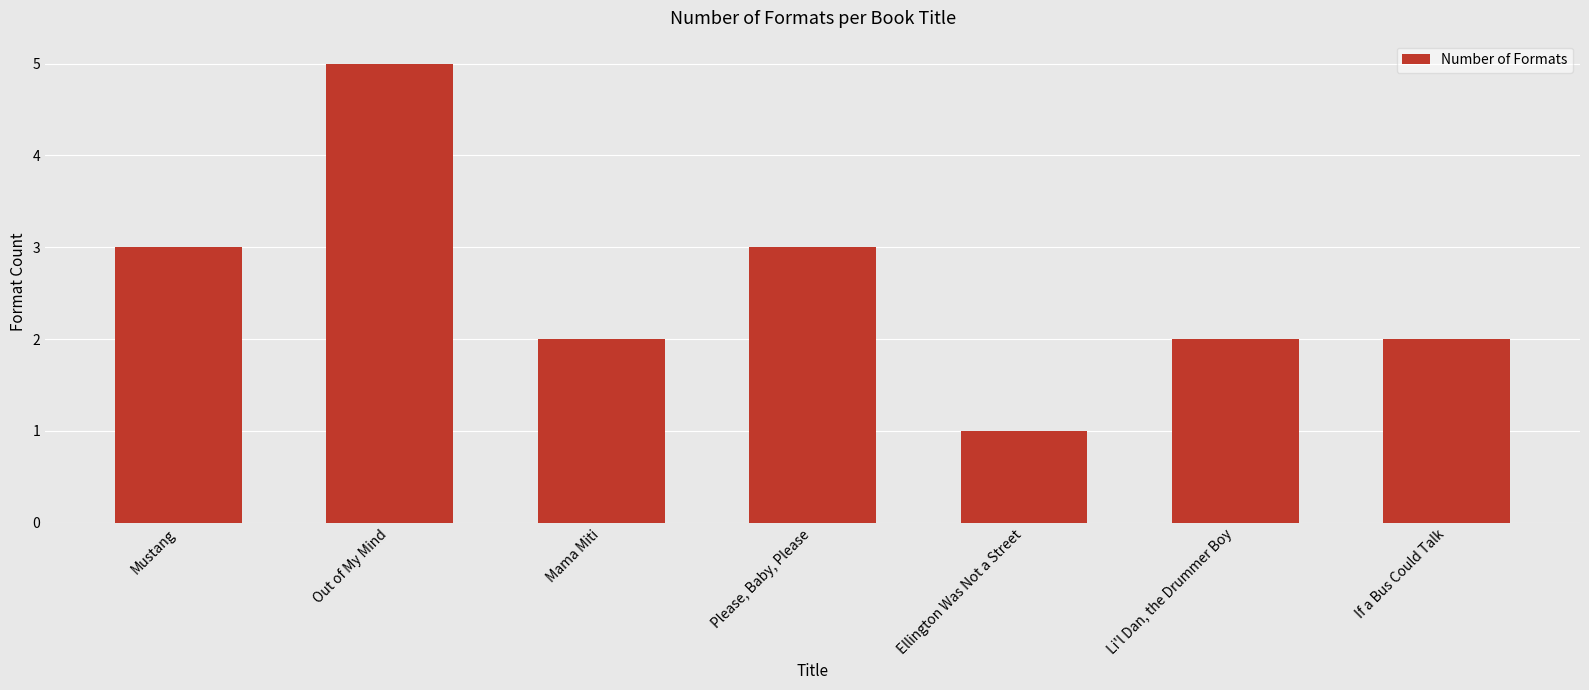

What is the sum of all values?

18